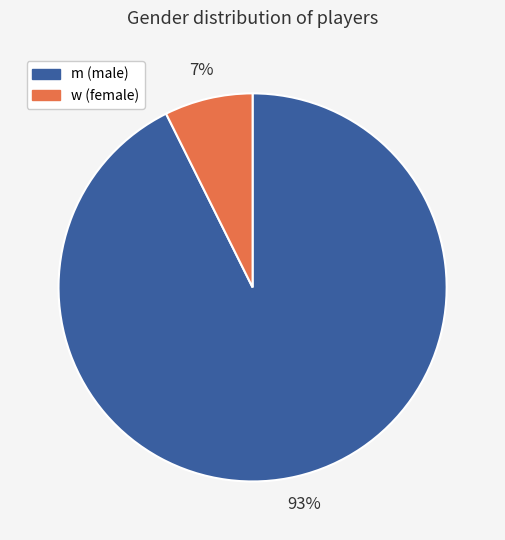

Which category accounts for the majority?

m